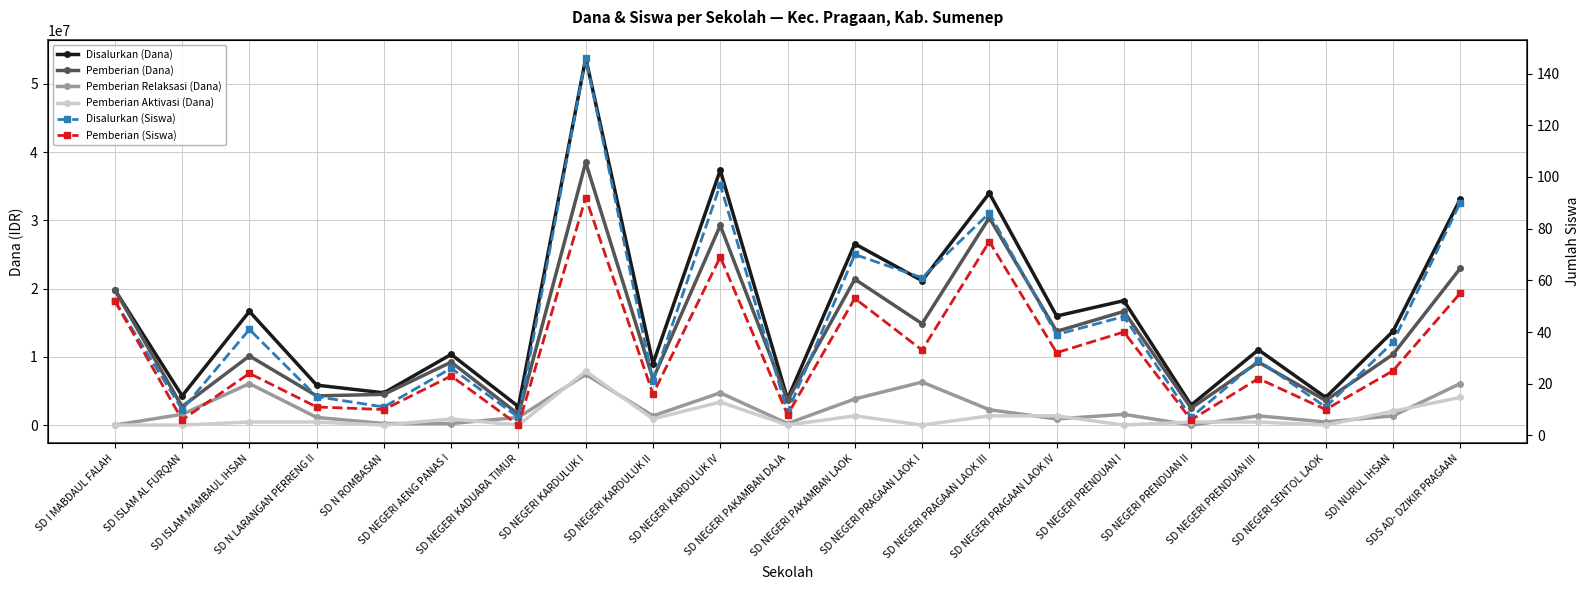

Reading right to left, transcribe all the data shown in this chart.

Disalurkan (Dana): 33075000	13725000	4050000	11025000	2925000	18225000	15975000	33975000	21150000	26550000	3825000	37350000	9000000	53775000	2700000	10350000	4725000	5850000	16650000	4275000	19800000
Pemberian (Dana): 22950000	10350000	3600000	9225000	2475000	16650000	13725000	30375000	14850000	21375000	3600000	29250000	6750000	38475000	1575000	9225000	4500000	4275000	10125000	2700000	19800000
Pemberian Relaksasi (Dana): 6075000	1350000	450000	1350000	0	1575000	900000	2250000	6300000	3825000	225000	4725000	1350000	7425000	1125000	225000	225000	1125000	6075000	1575000	0
Pemberian Aktivasi (Dana): 4050000	2025000	0	450000	450000	0	1350000	1350000	0	1350000	0	3375000	900000	7875000	0	900000	0	450000	450000	0	0
Disalurkan (Siswa): 90	36	11	29	7	46	39	86	61	70	9	97	21	146	7	26	11	15	41	10	52
Pemberian (Siswa): 55	25	10	22	6	40	32	75	33	53	8	69	16	92	4	23	10	11	24	6	52